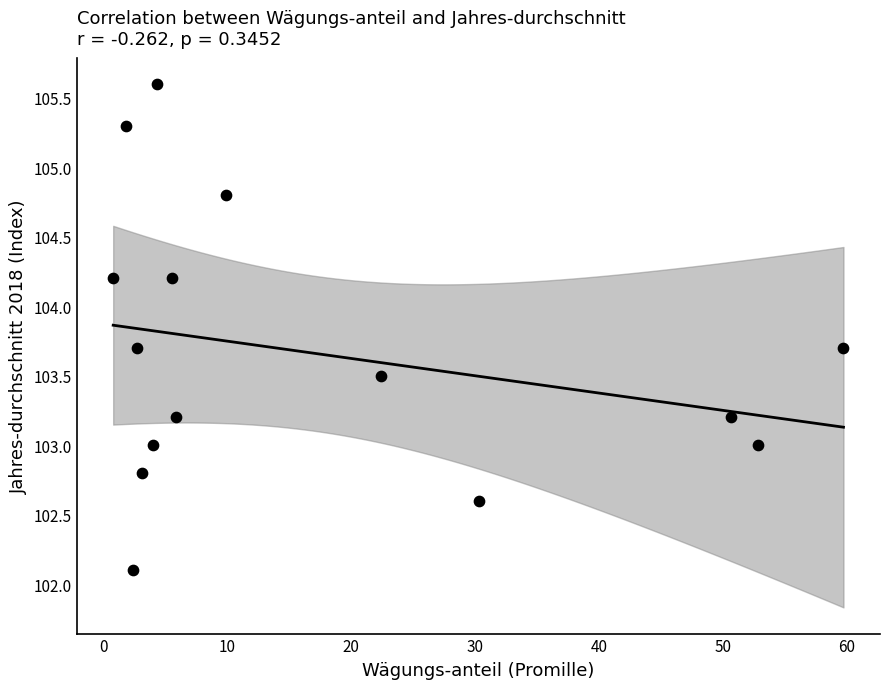

What is the range of X values (max minus min)?

58.9